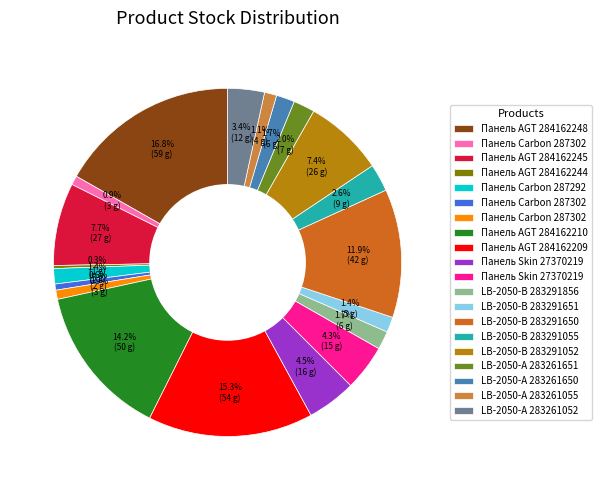

To the nearest percent, what is the average slice percentage?

5%